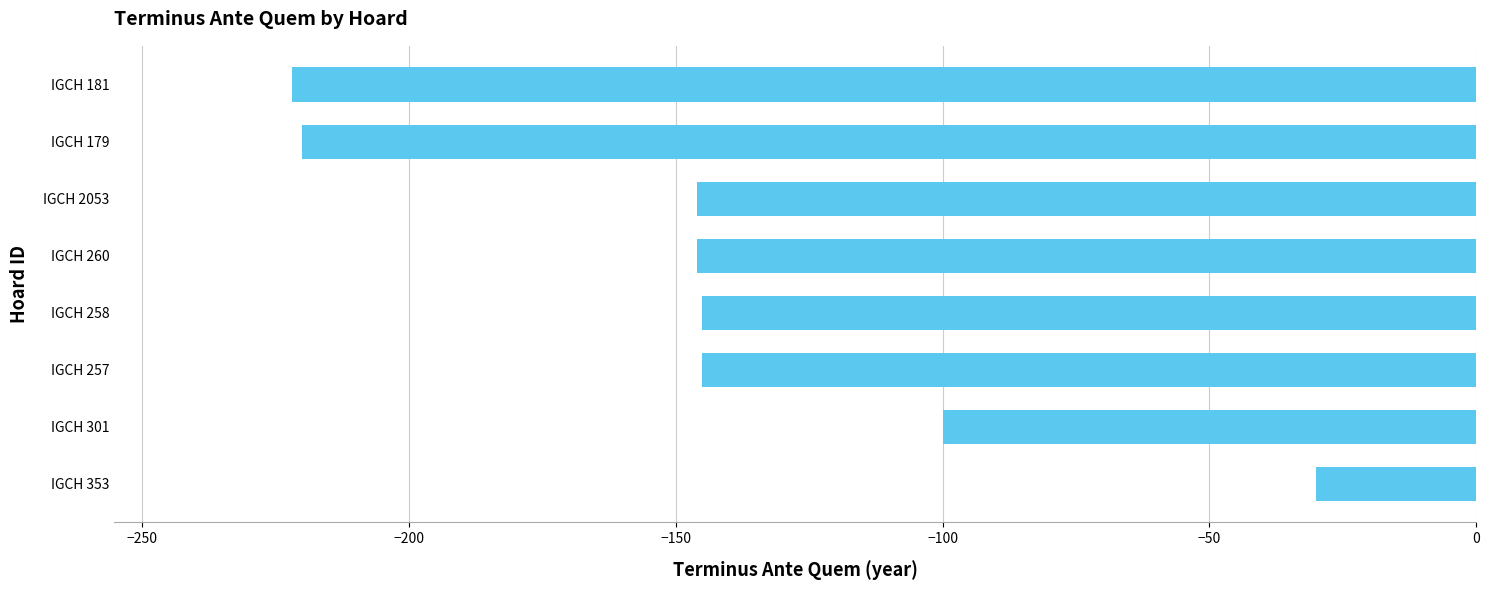

The value at IGCH 260 is -146. True or false?

True